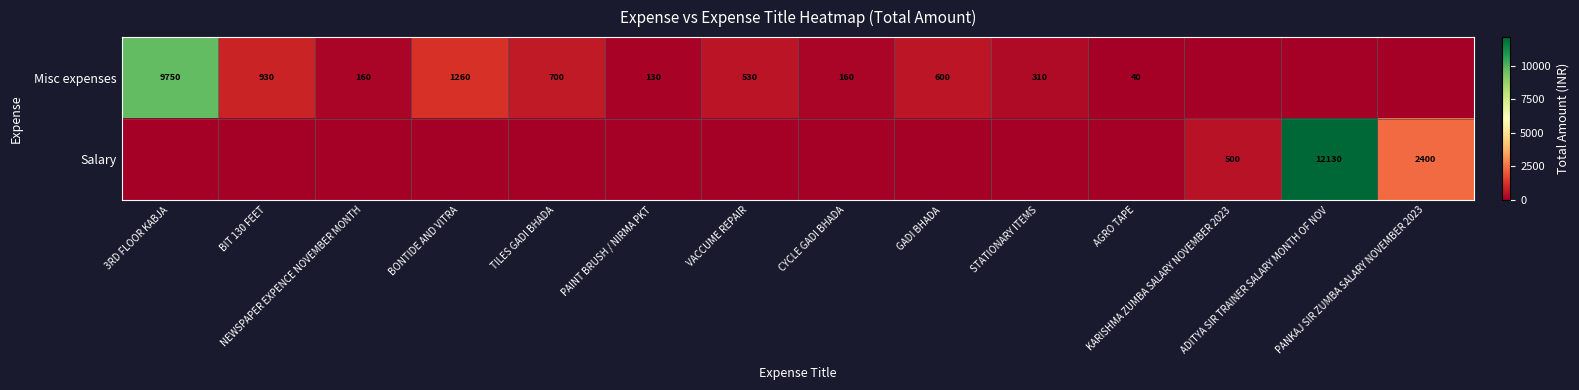

What is the maximum value shown in the chart?

12130